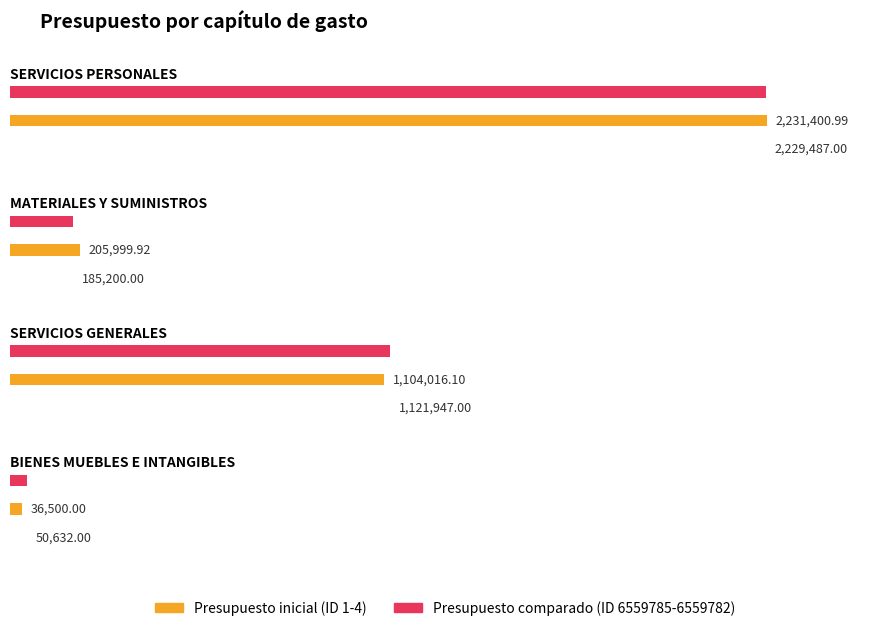

At which label does Presupuesto reach its peak?

SERVICIOS PERSONALES